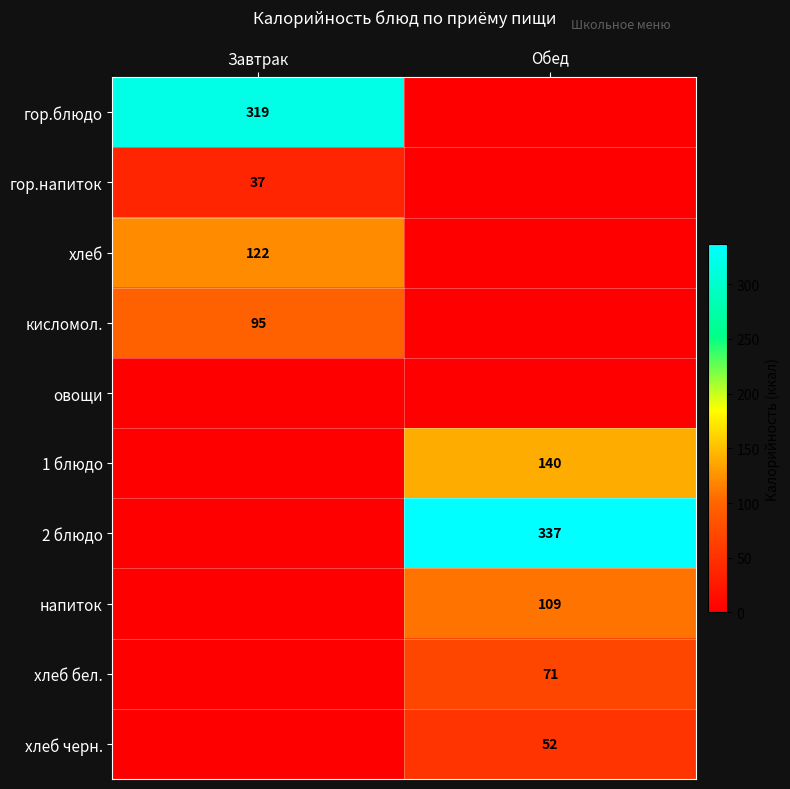

The 1 блюдо series shows 204 at Обед. True or false?

False